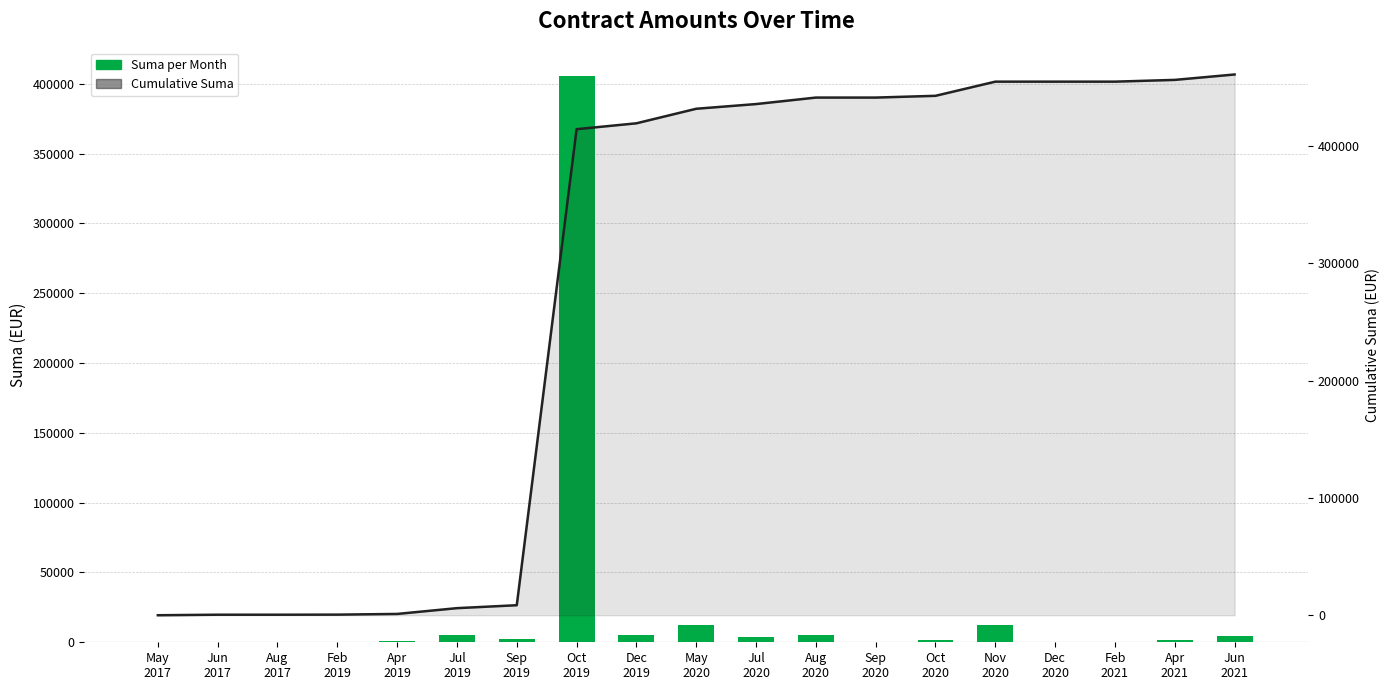

At which category does the chart reach its minimum across all series?

May
2017